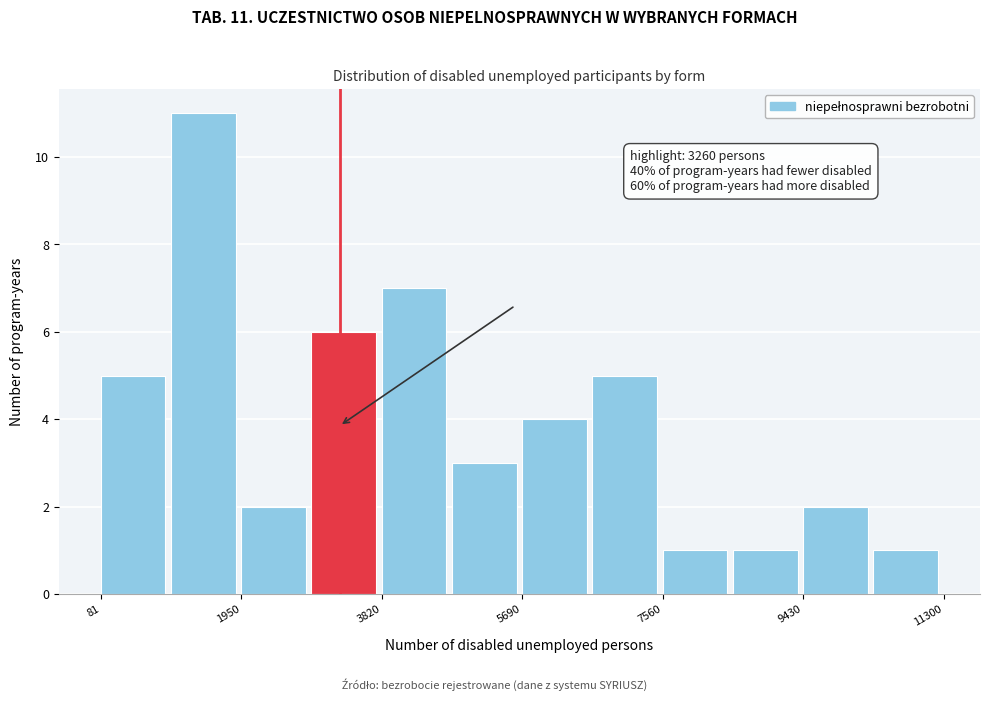

Over which range of the x-axis is the bar tallest?

1000 to 2000